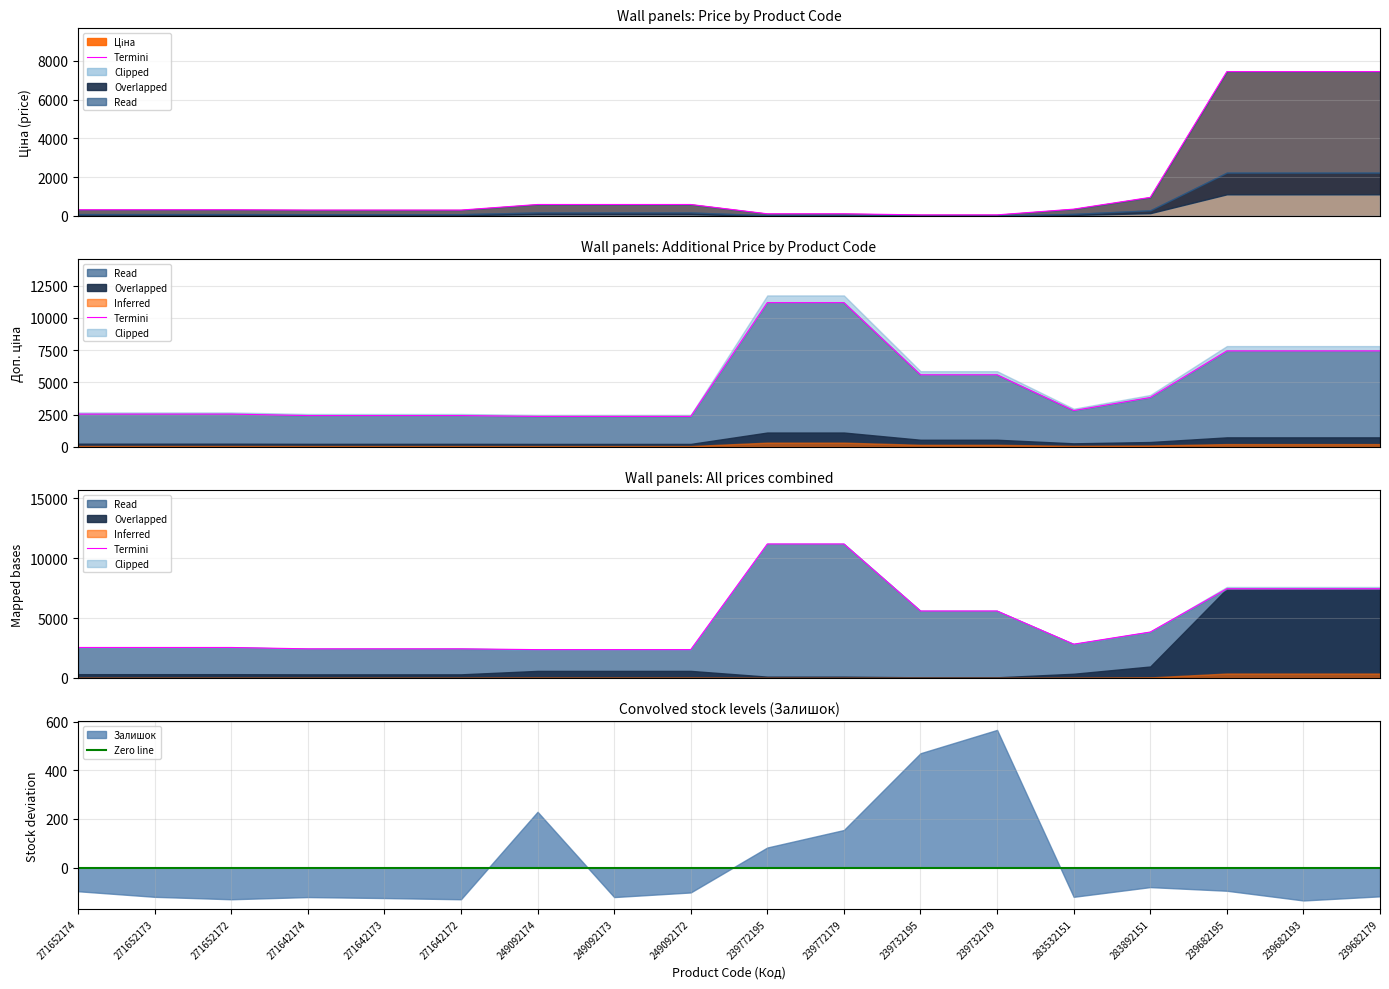

What is the sum of all Ціна values?

27622.4